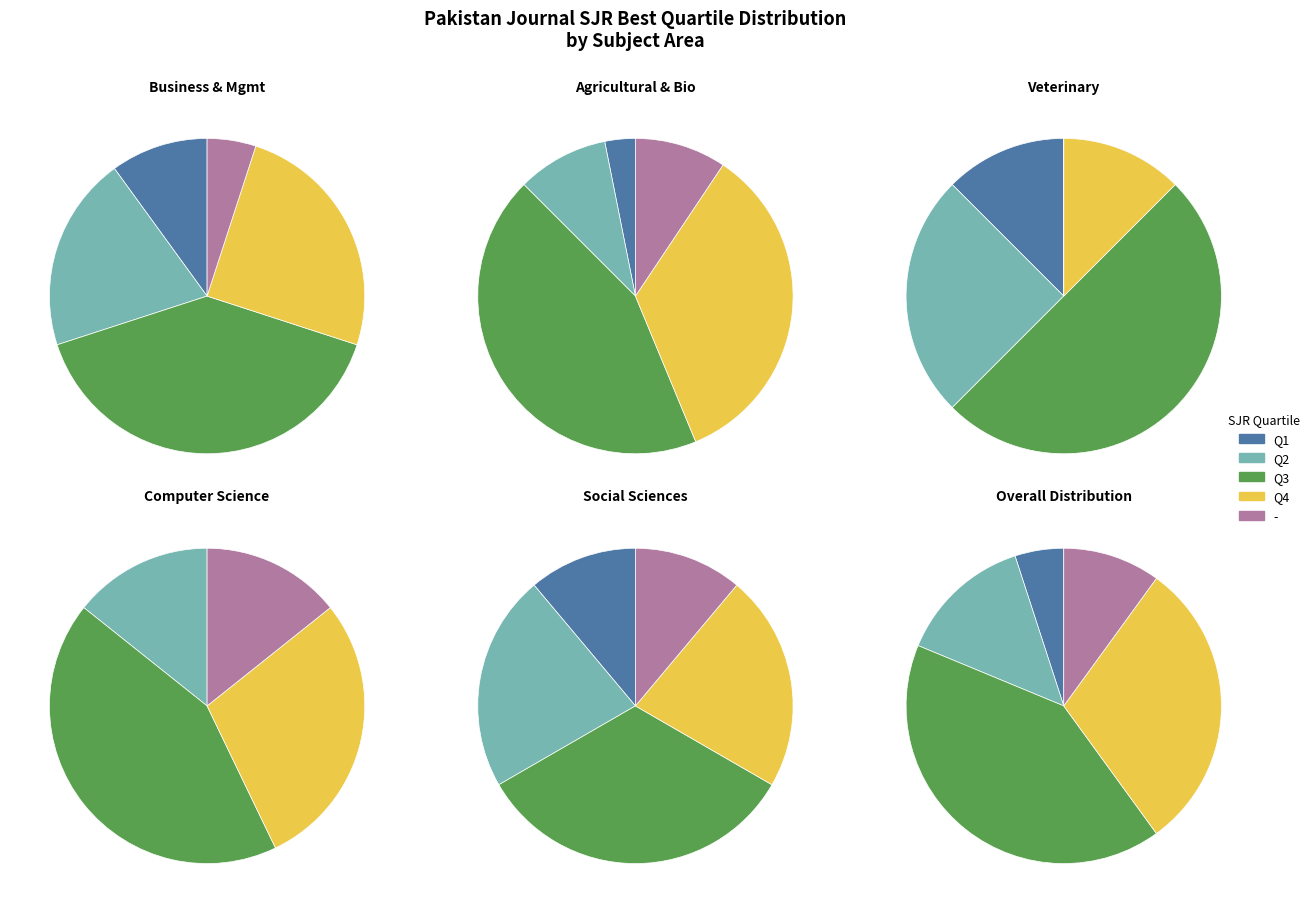

Combined, what portion of the pie is Q4 and Q1?

35.0%